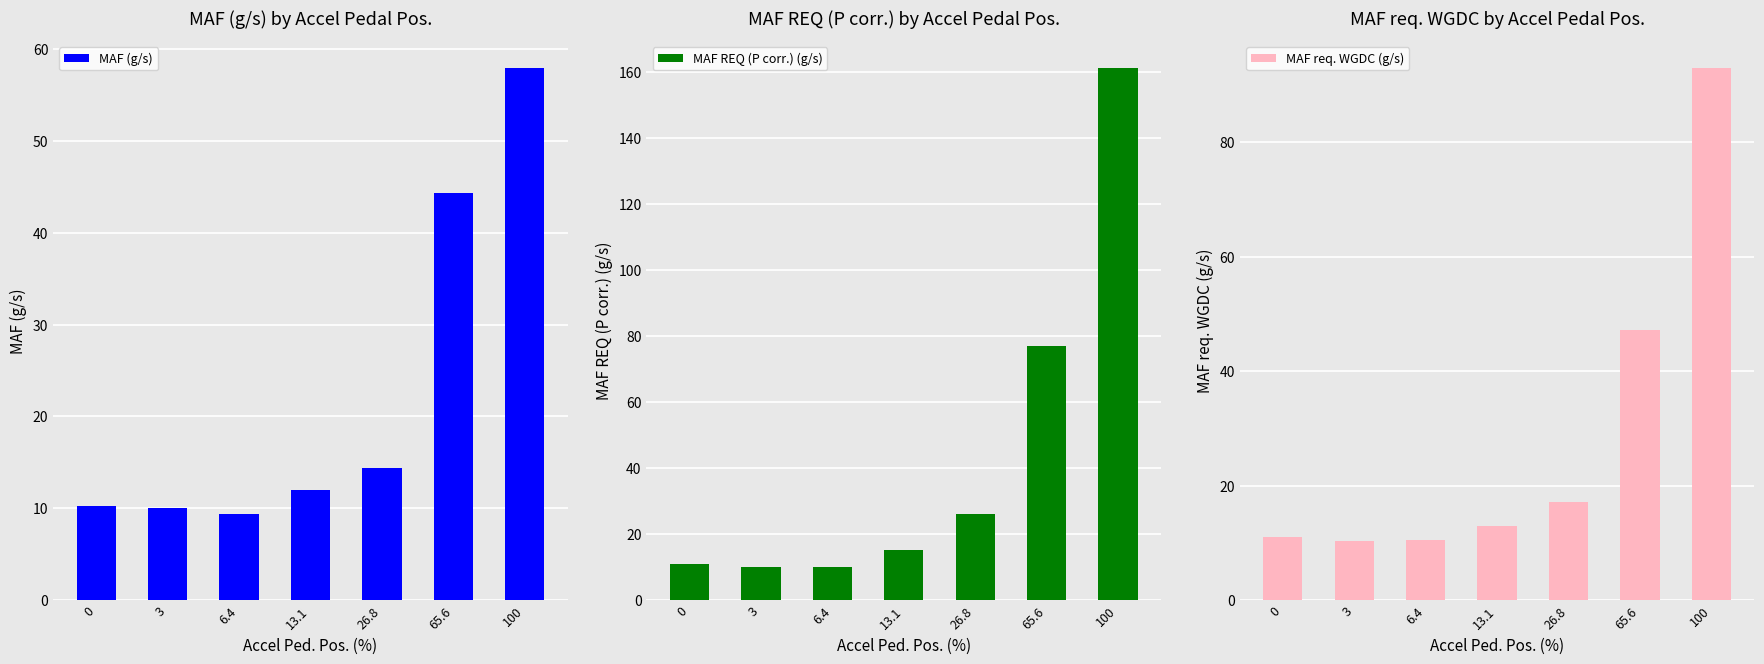

How many series are shown in this chart?

3